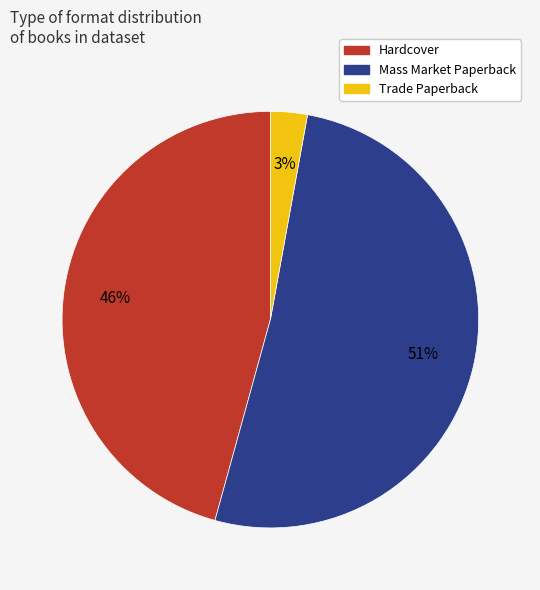

Count the number of slices in the pie.

3